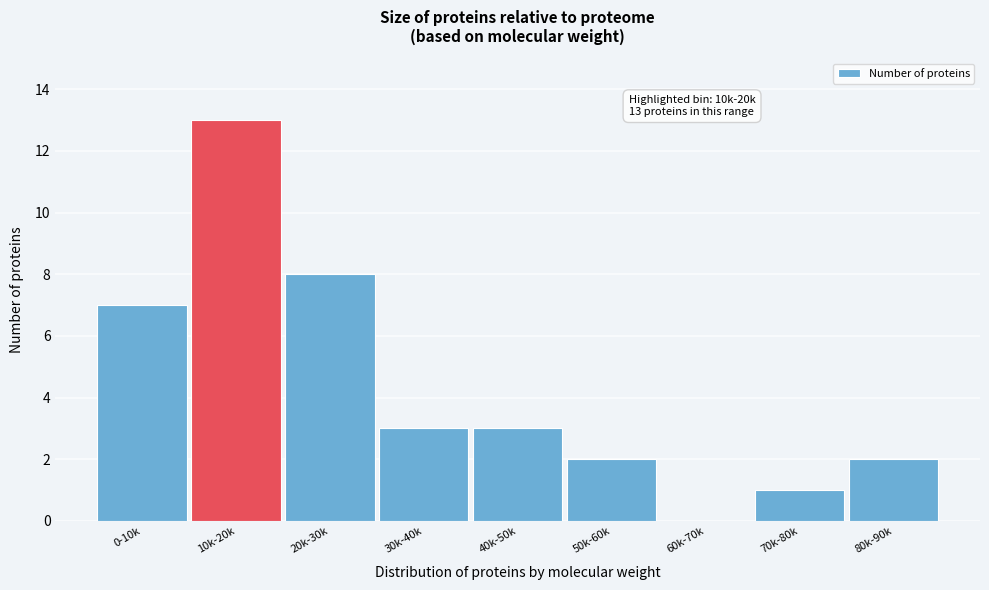

Reading left to right, extract all data points from this chart.

0-10k=7	10k-20k=13	20k-30k=8	30k-40k=3	40k-50k=3	50k-60k=2	60k-70k=0	70k-80k=1	80k-90k=2